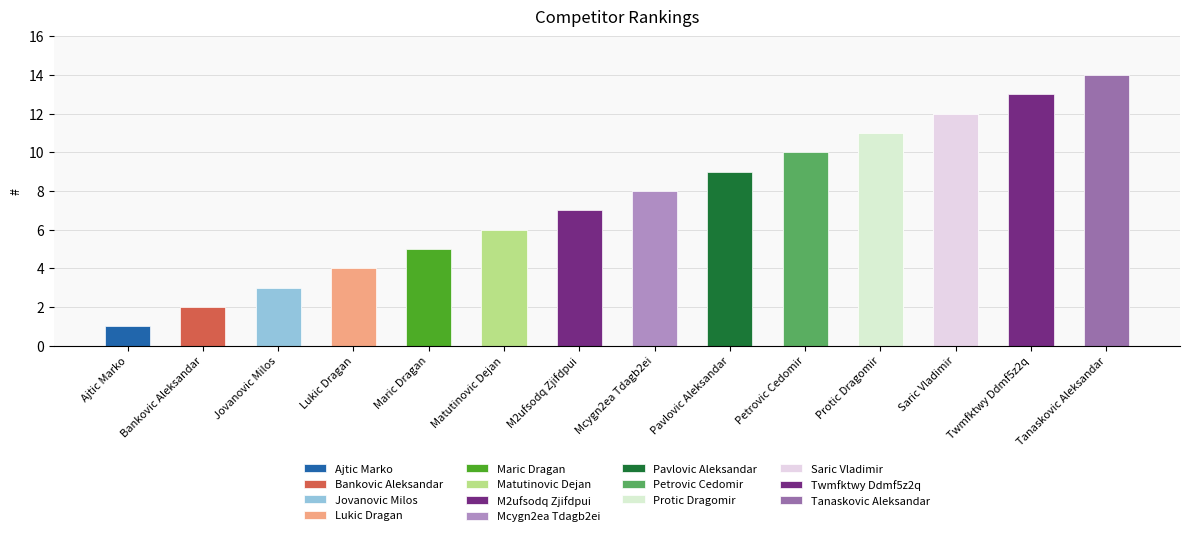

What is the sum of all values?

105